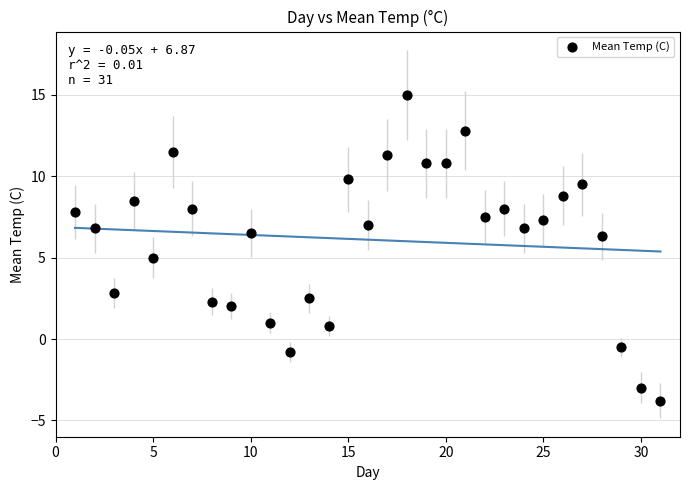

What is the range of Y values (max minus min)?

18.8